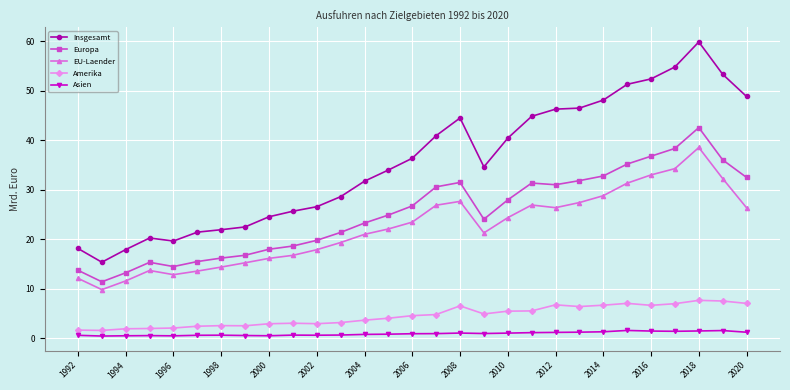

What is the lowest value of the EU-Laender series?

9.8